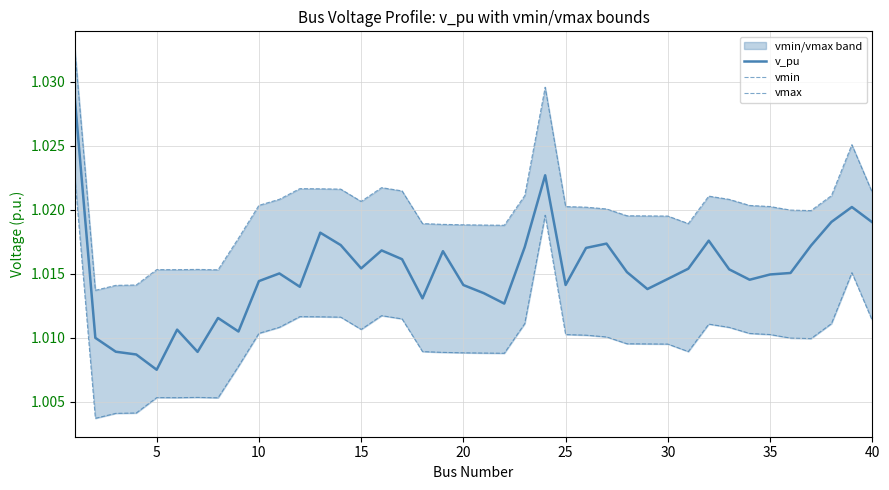

How many data points does each series have?

40